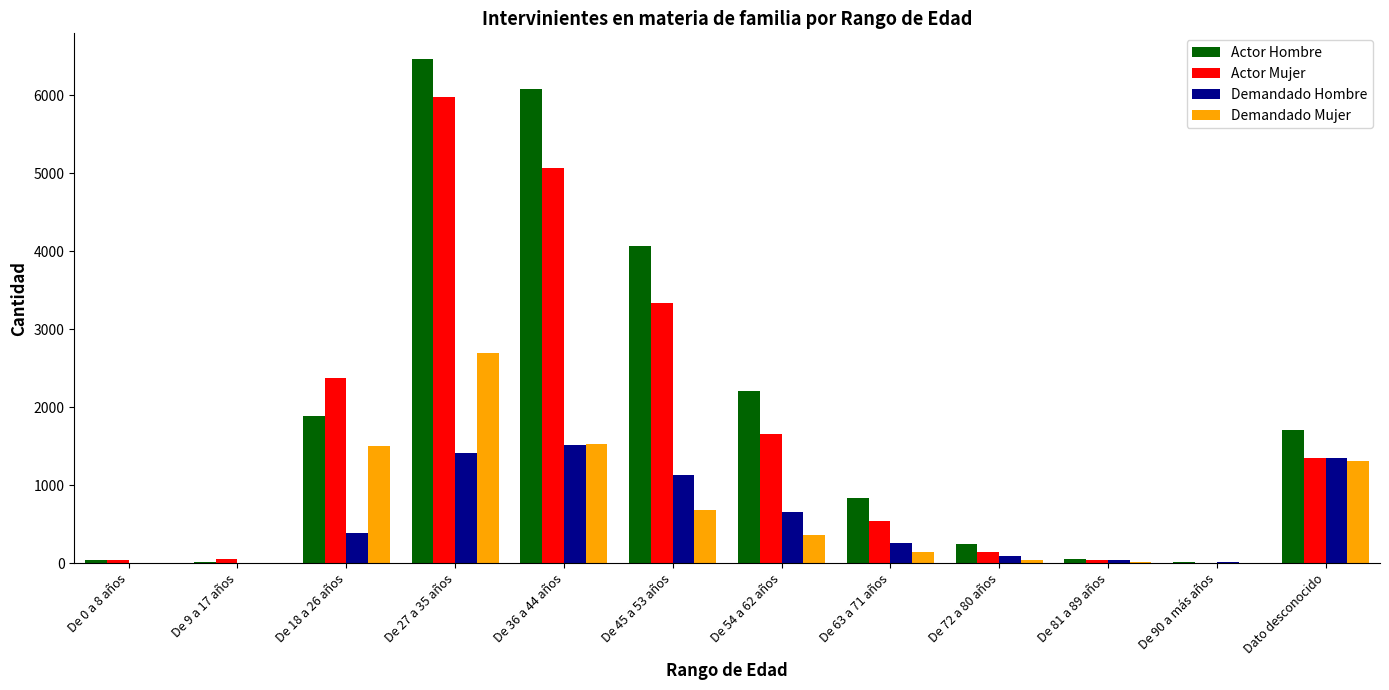

What is the sum of the Demandado Mujer values at Dato desconocido and De 9 a 17 años?

1308